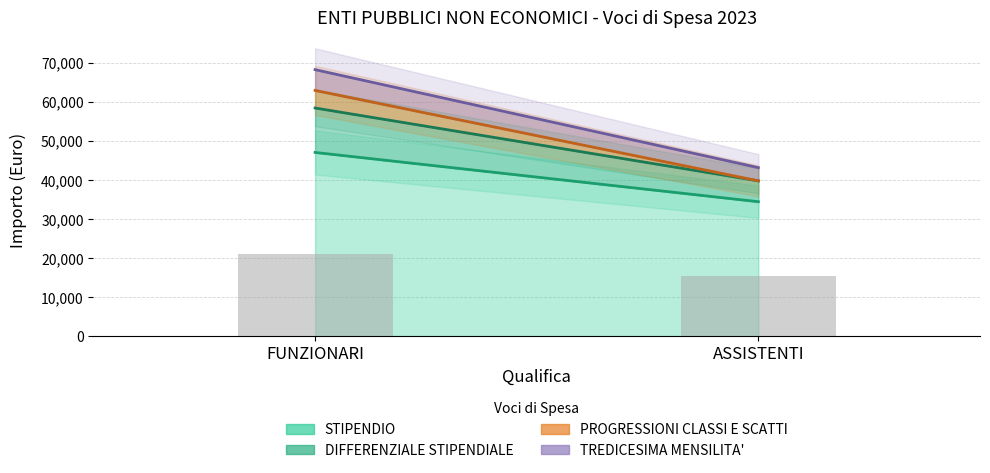

Reading left to right, what are all the values shown in this chart?

FUNZIONARI=21151.8	ASSISTENTI=15481.8